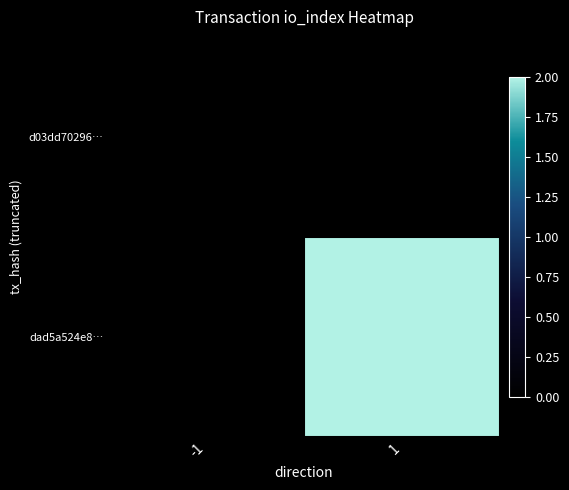

Which label corresponds to the largest value in the chart?

1